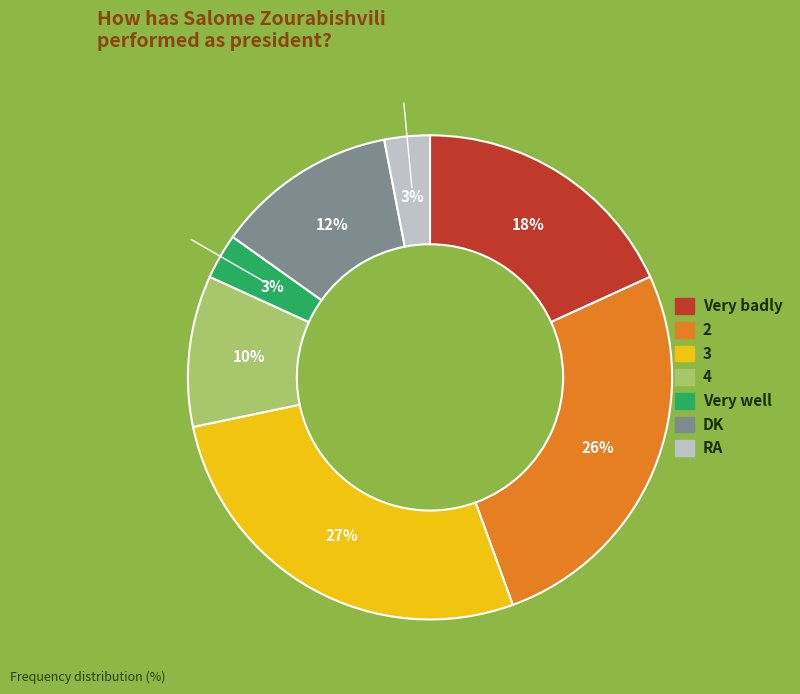

The Very well slice represents 3% of the pie. True or false?

True